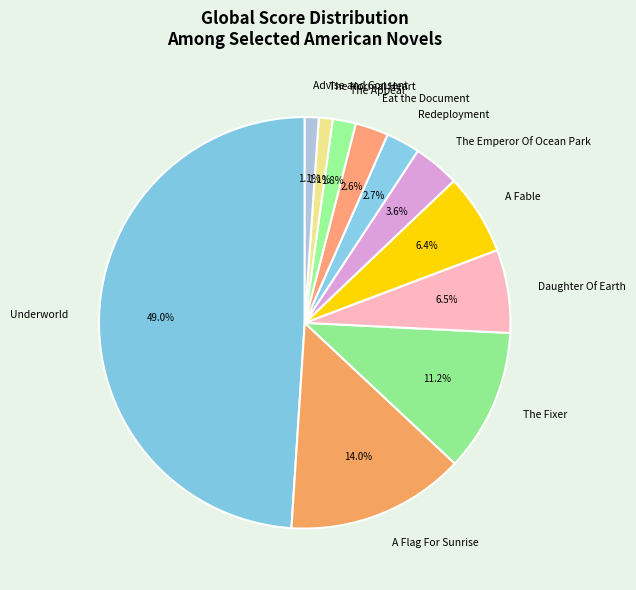

What is the largest slice in the pie chart?

Underworld